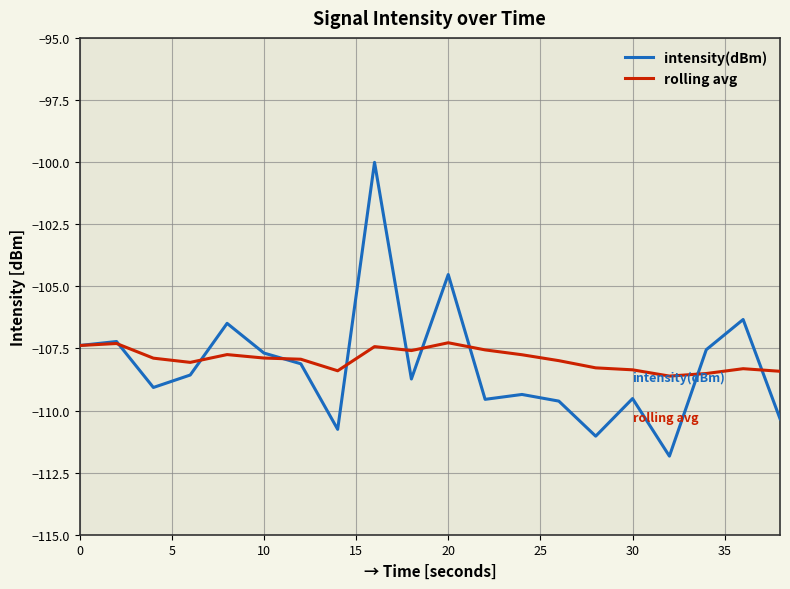

List the series in order of their peak value, lowest first.

rolling avg, intensity(dBm)